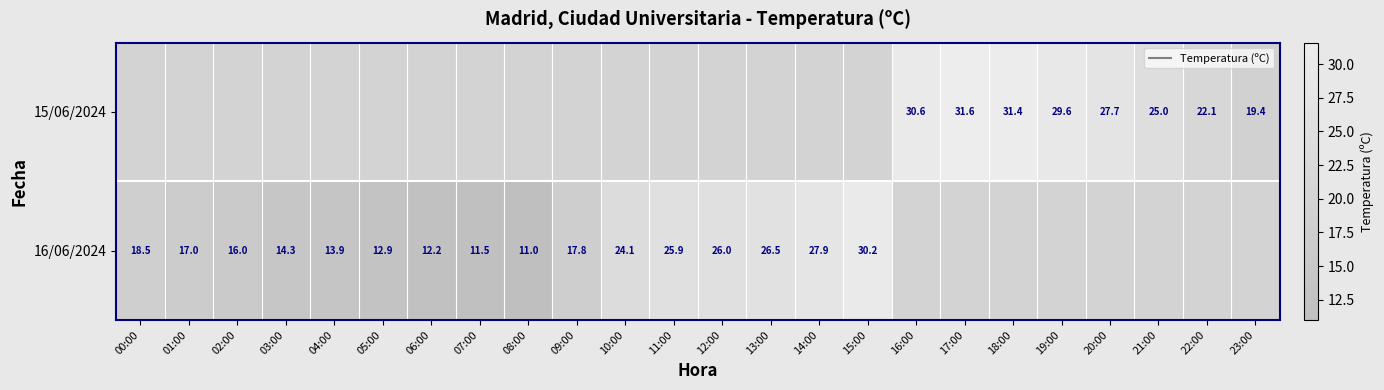

Count the number of categories in the chart.

24